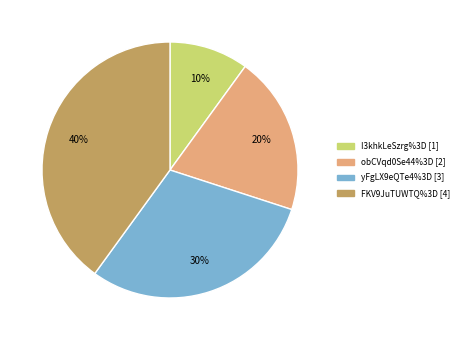

Which category has the biggest portion of the pie?

FKV9JuTUWTQ%3D